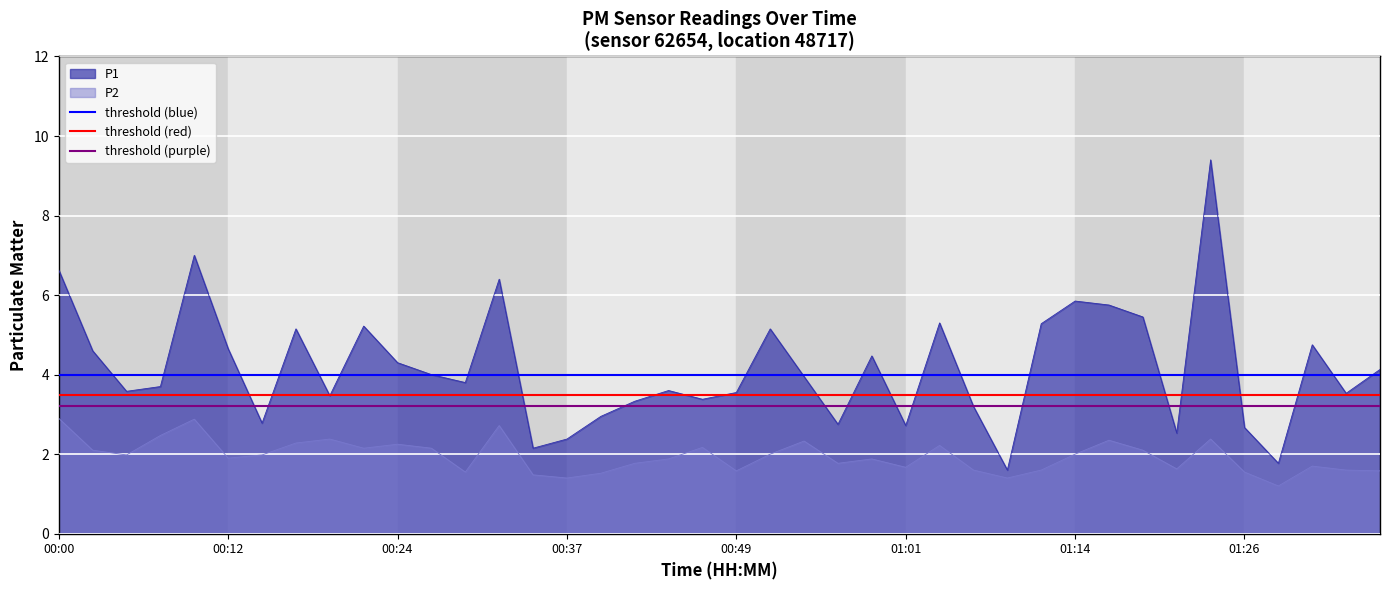

What is the maximum value for P1?

9.4